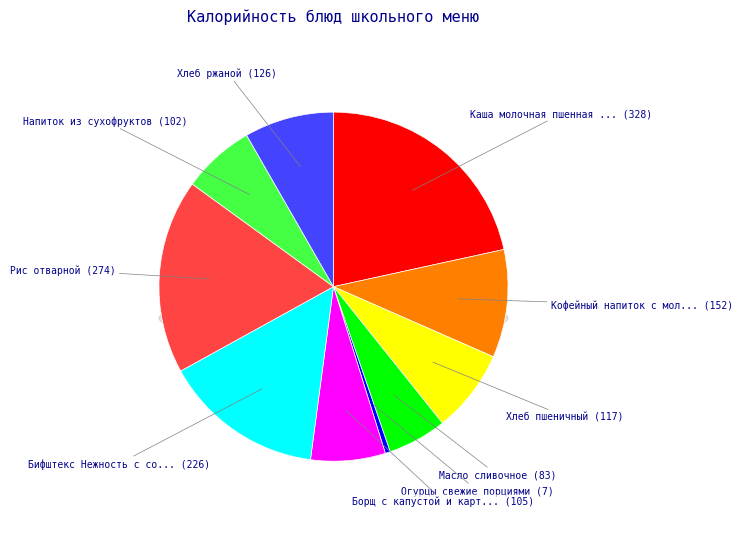

Which has a higher value, Бифштекс Нежность с соусом or Масло сливочное?

Бифштекс Нежность с соусом